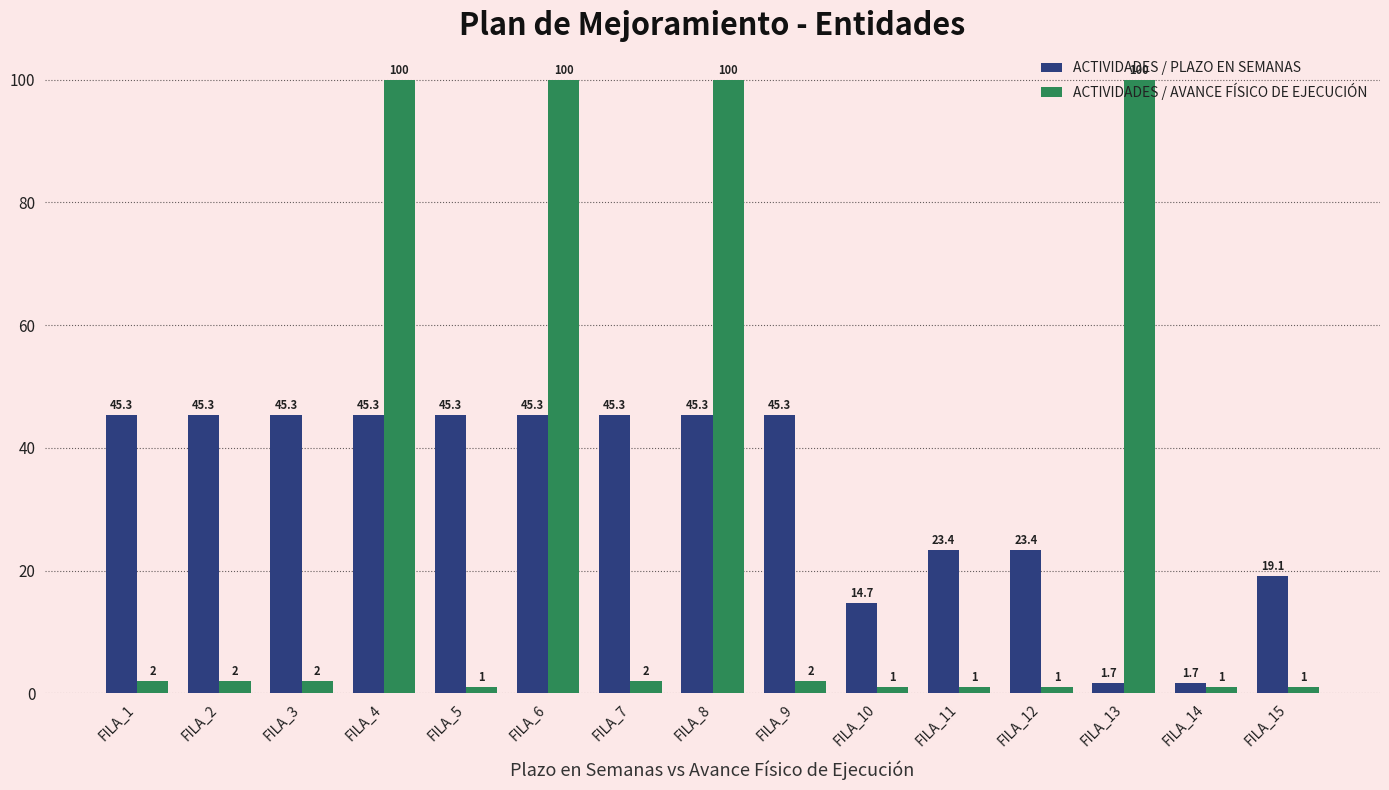

What is the sum of the ACTIVIDADES / PLAZO EN SEMANAS values at FILA_4 and FILA_7?

90.6